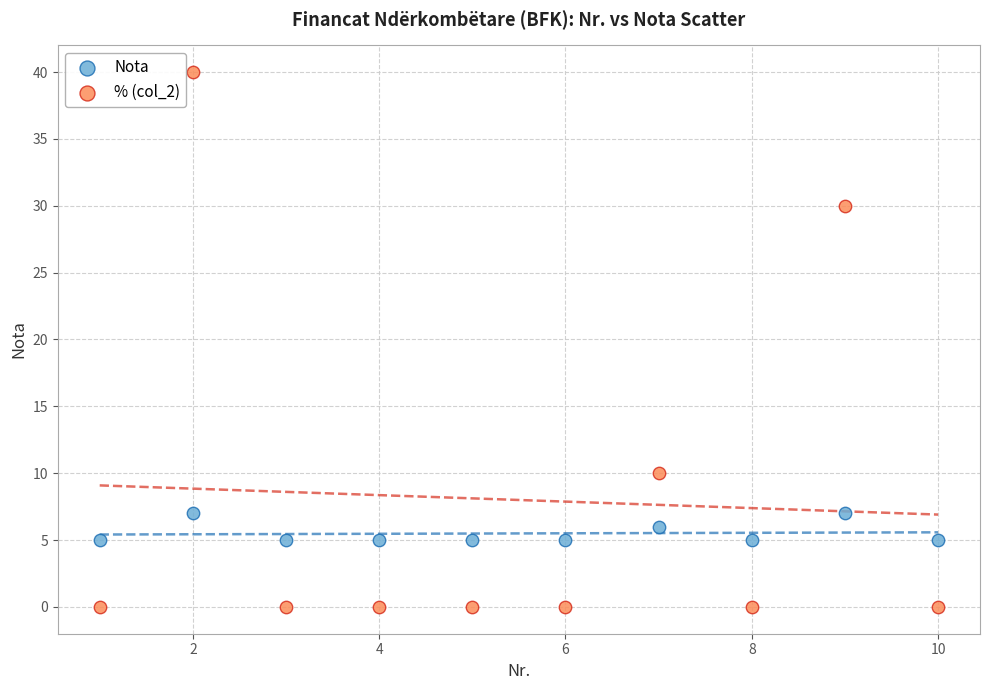

Which series contains the lowest Y value?

% (col_2)